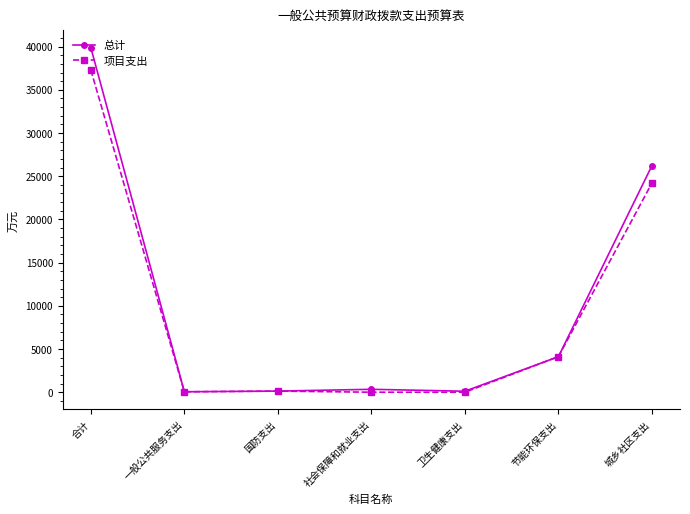

At which category is the sum across all series the highest?

合计